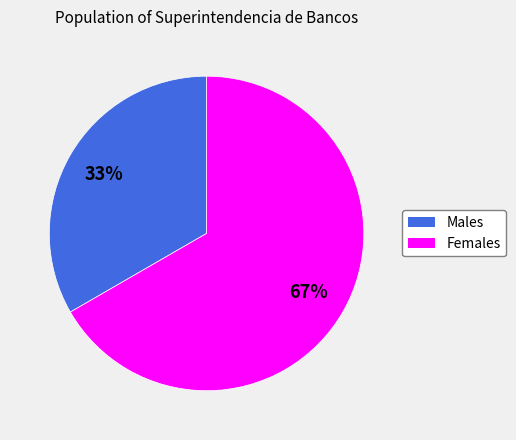

How many segments does this pie chart have?

2